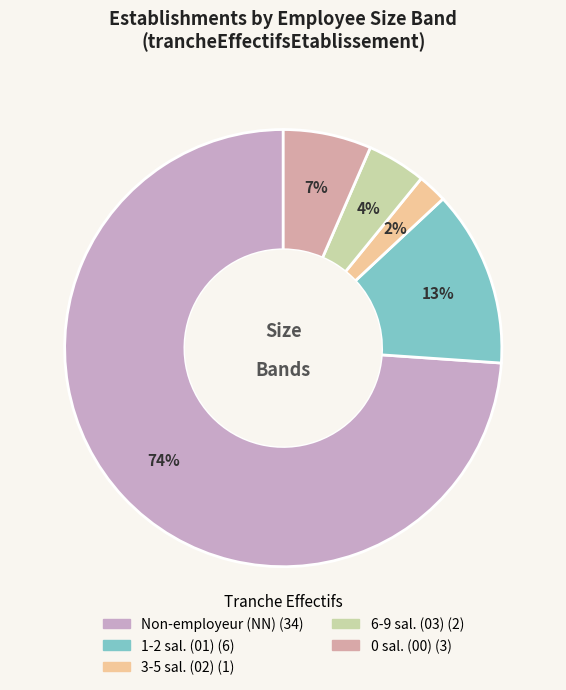

Is there any slice that represents more than half of the pie?

Yes